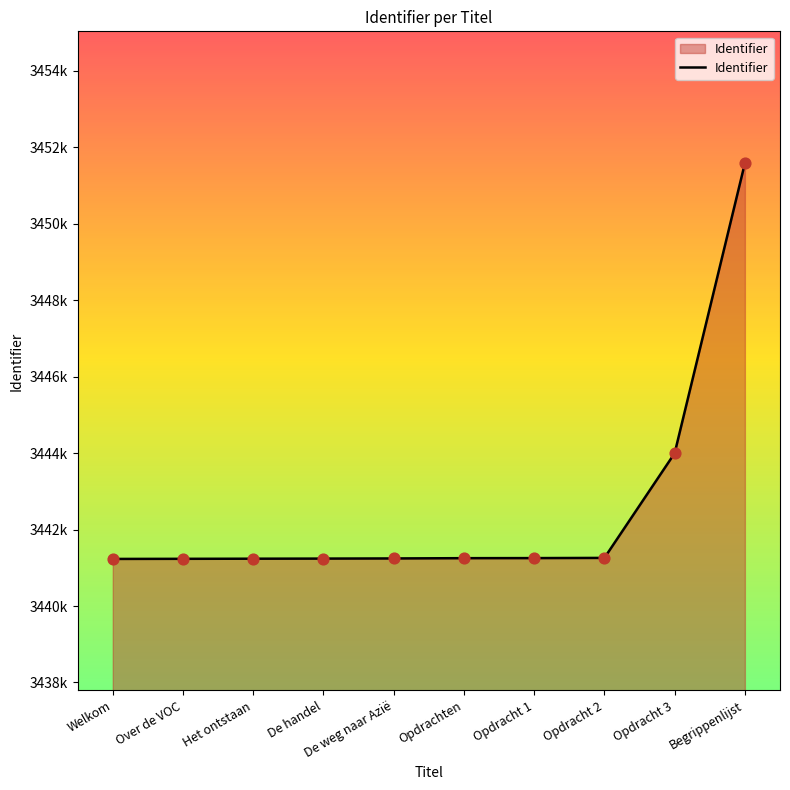

What is the change in value from Over de VOC to Het ontstaan?

+3